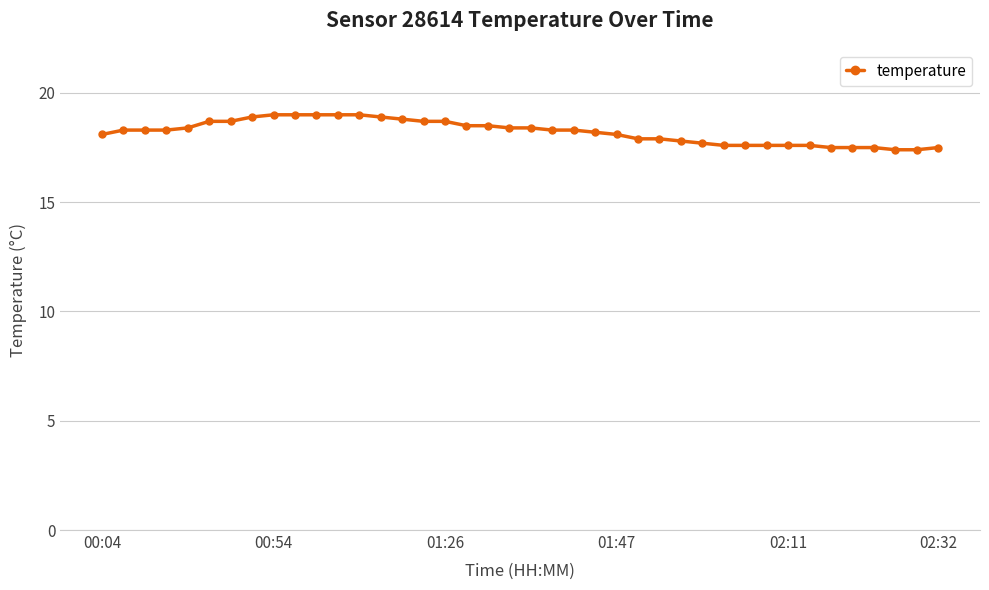

What is the value of the 34th point from the left?

17.6